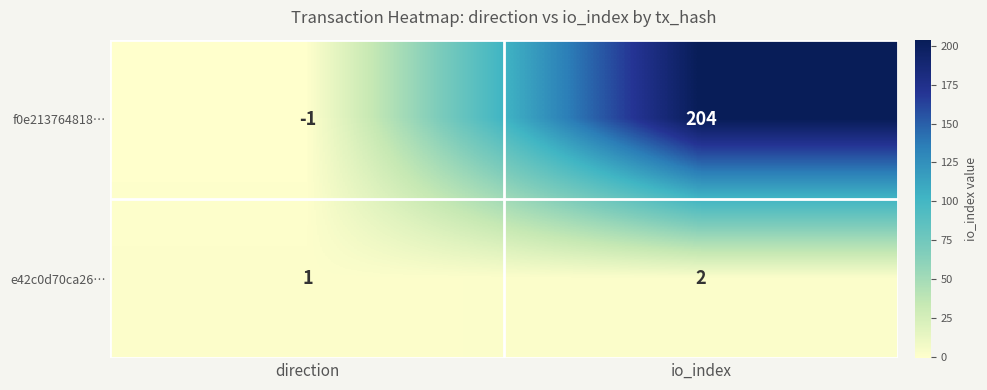

How many data points does each series have?

2